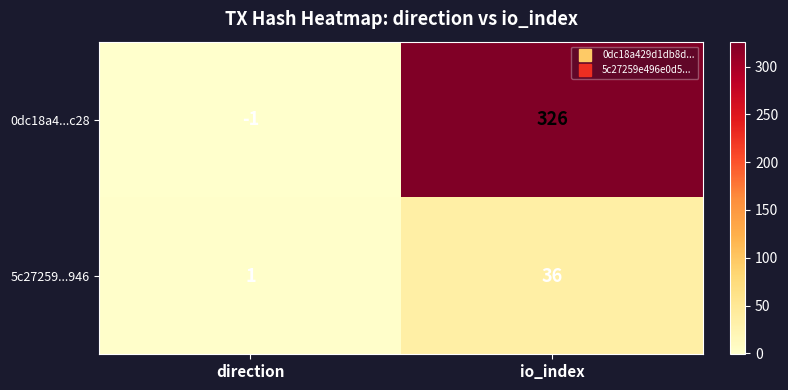

At which category is the sum across all series the highest?

io_index